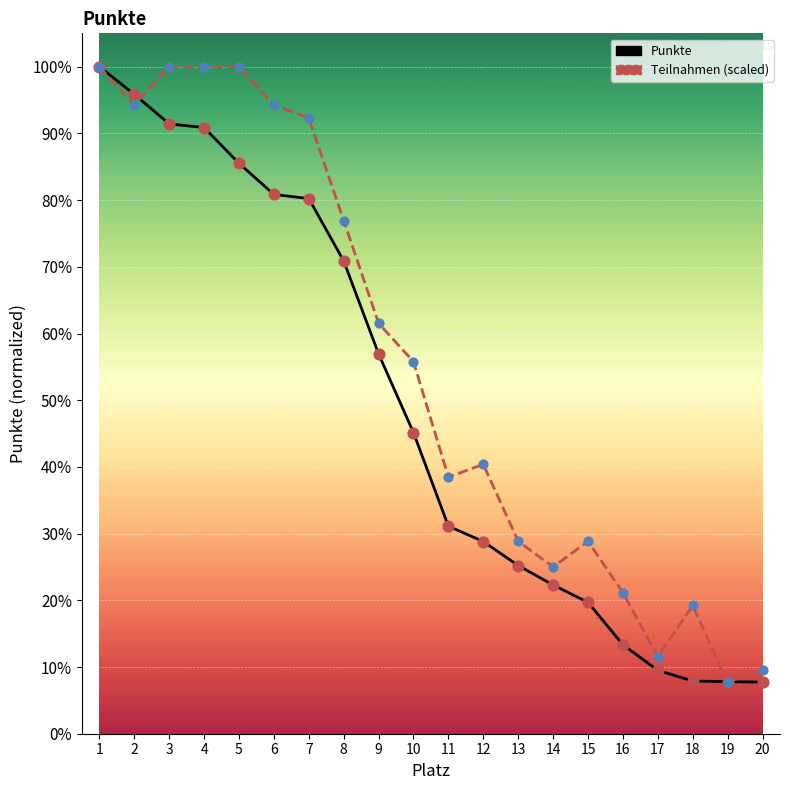

At how many categories does at least one series exceed 1203?

7